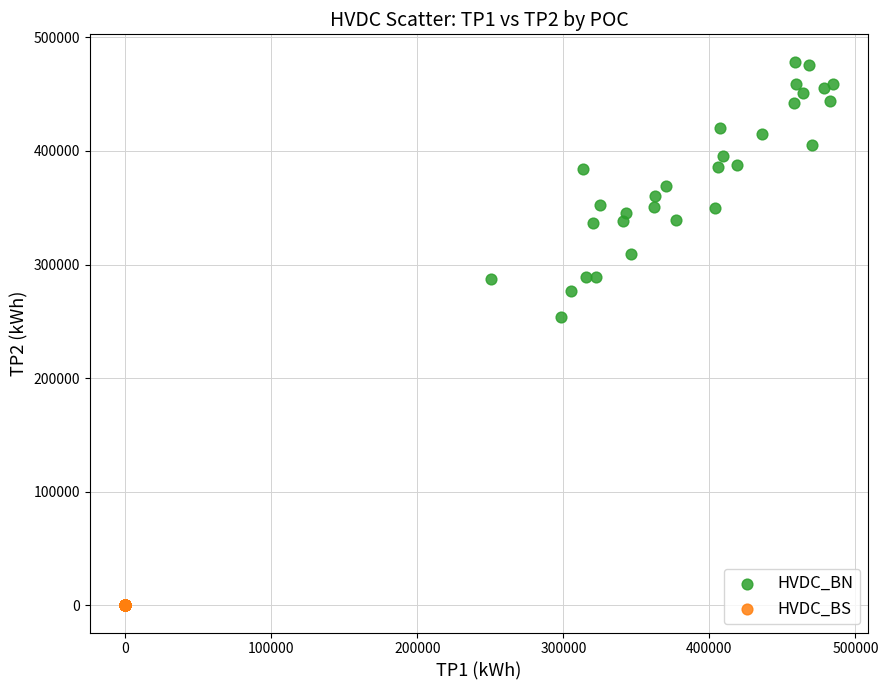

Which series reaches the minimum Y coordinate?

HVDC_BS